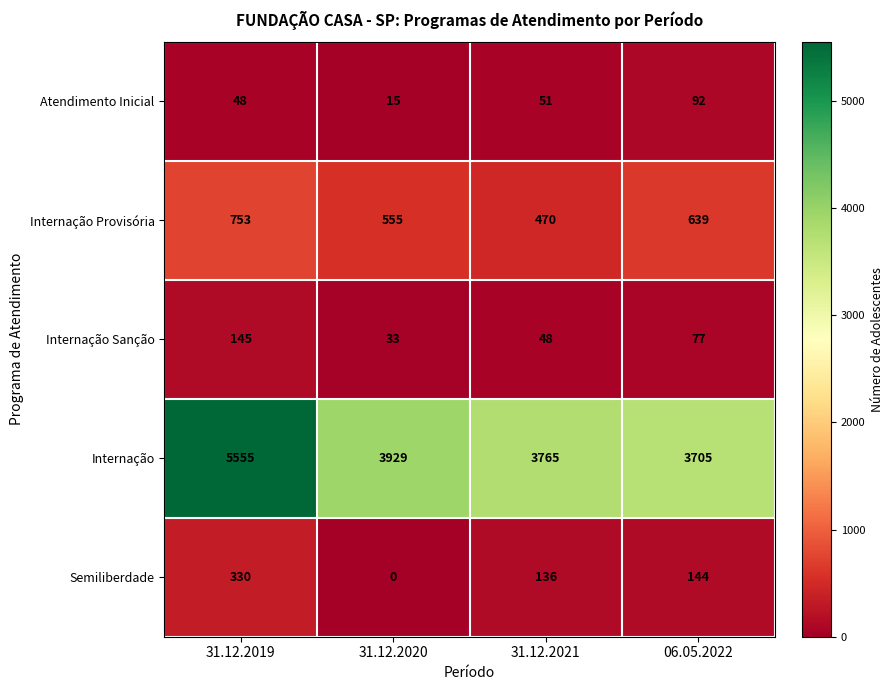

How many categories are shown in the chart?

4